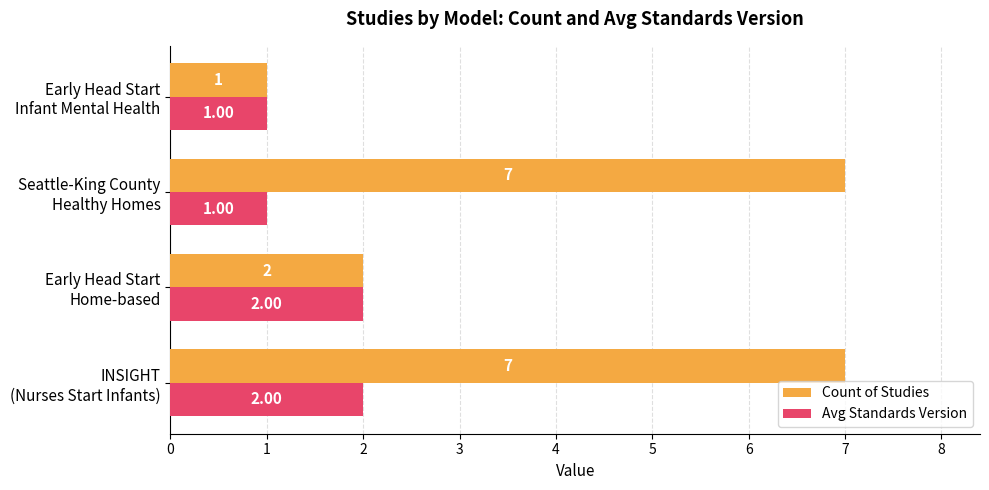

Count the Count of Studies values in the range 2 to 7.

3